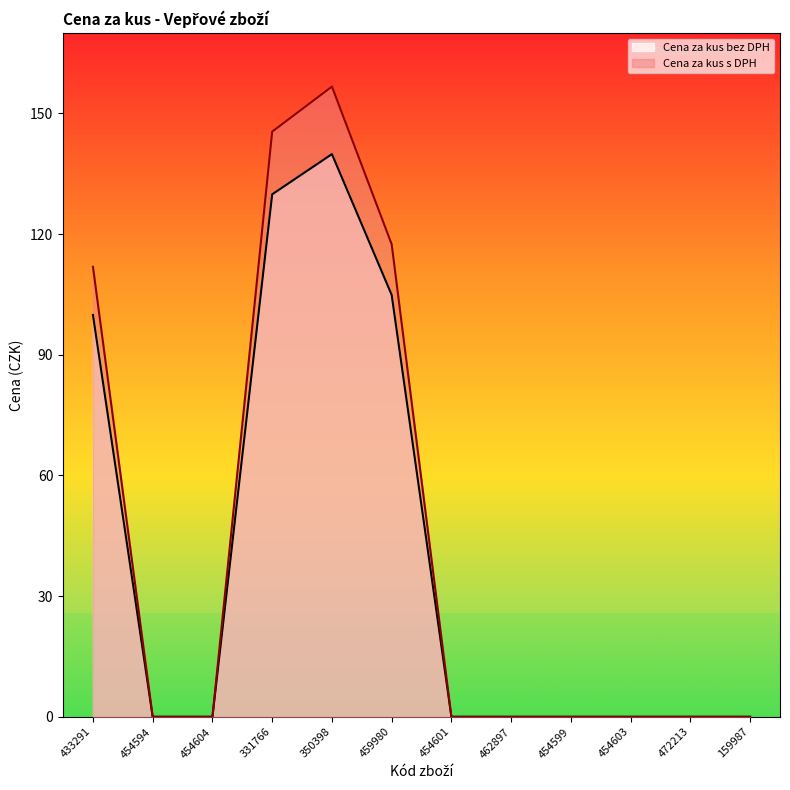

At how many categories does at least one series exceed 118?

2